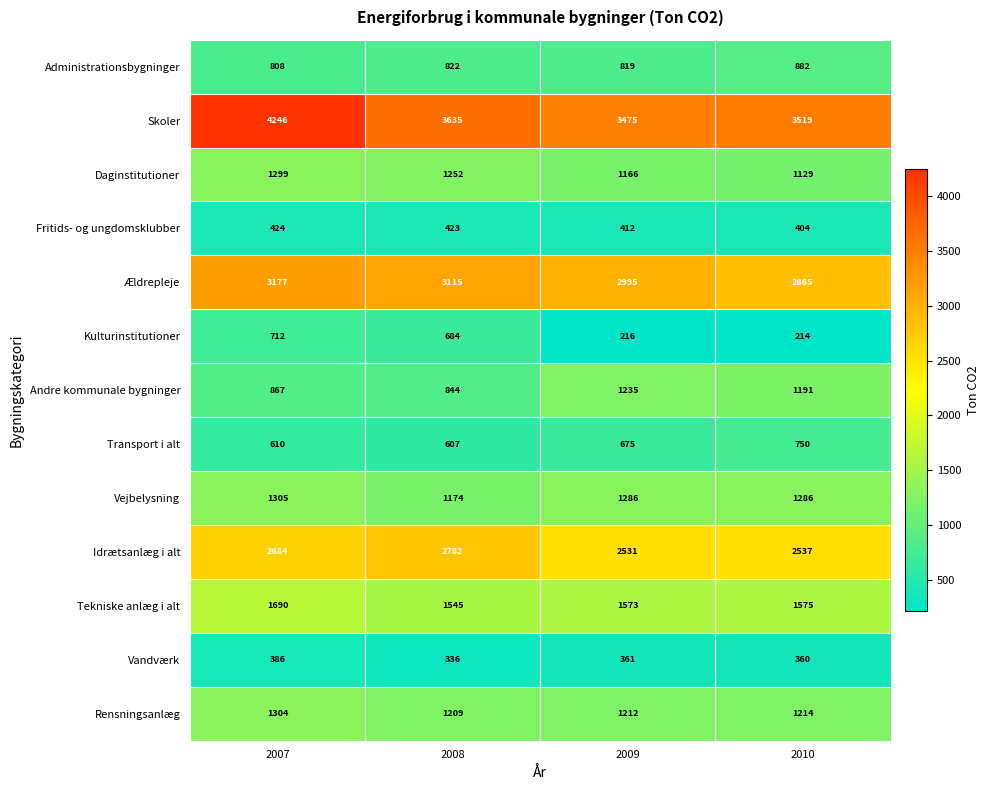

The value of Skoler at 2009 is 1224. True or false?

False